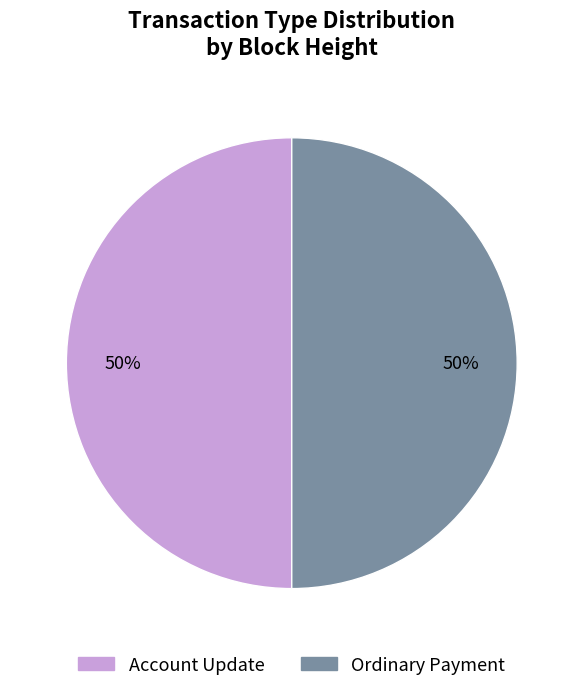

To the nearest percent, what is the average slice percentage?

50%